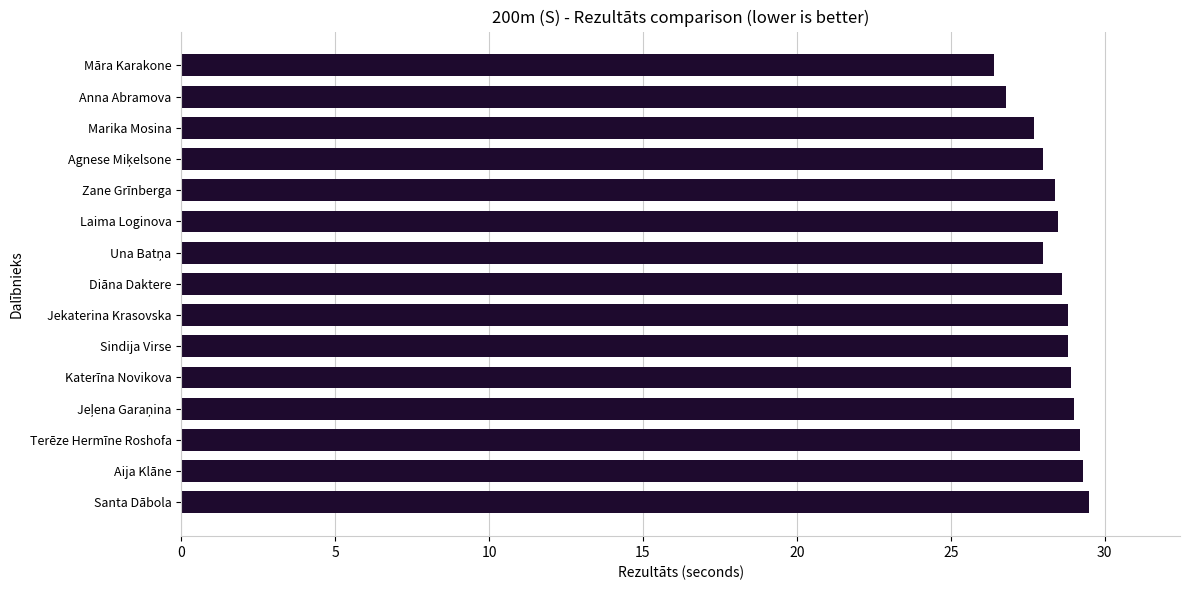

What is the change in value from Māra Karakone to Laima Loginova?

+2.1